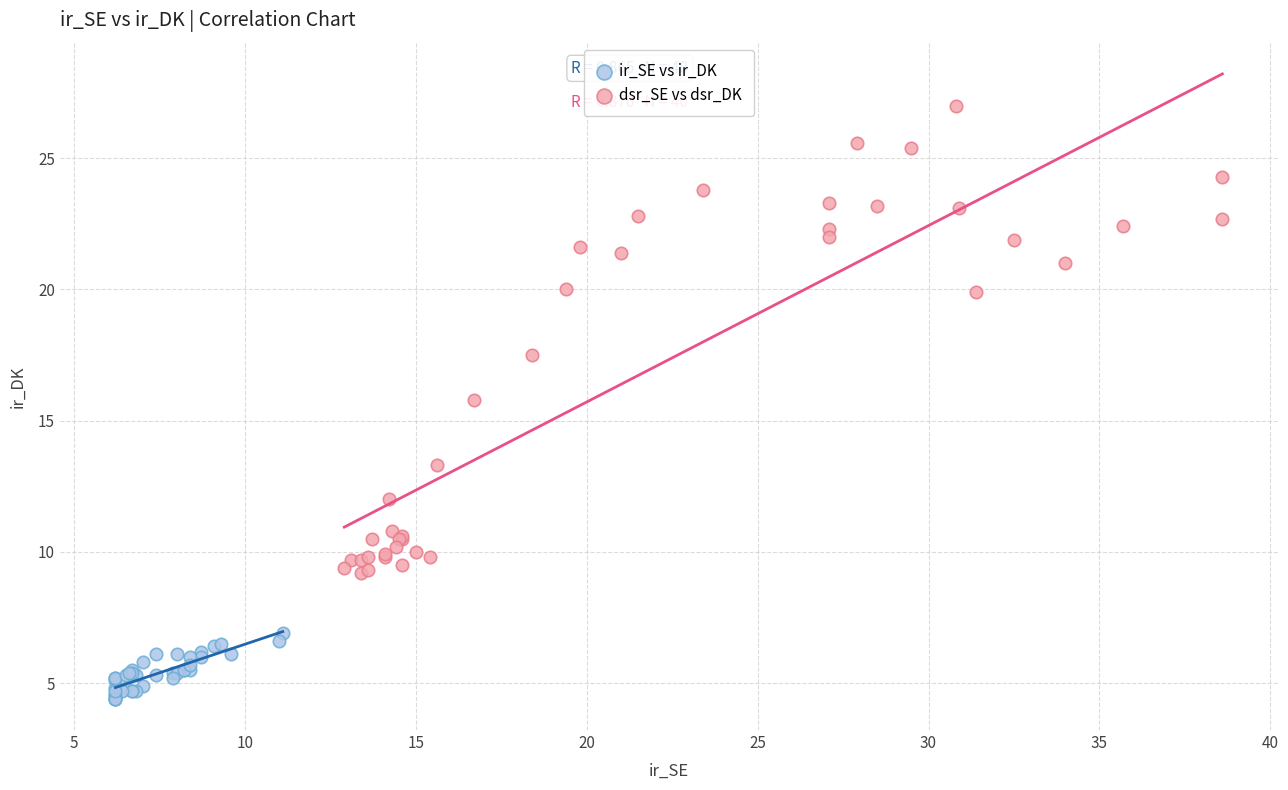

What are all the series names shown in the legend?

ir_SE vs ir_DK, dsr_SE vs dsr_DK